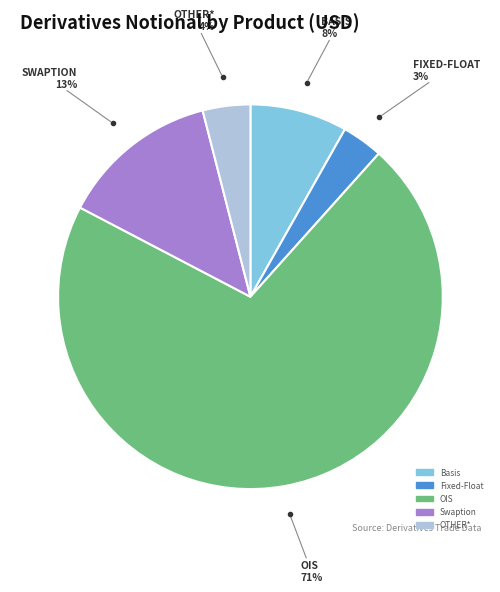

To the nearest percent, what portion does Swaption represent?

13%